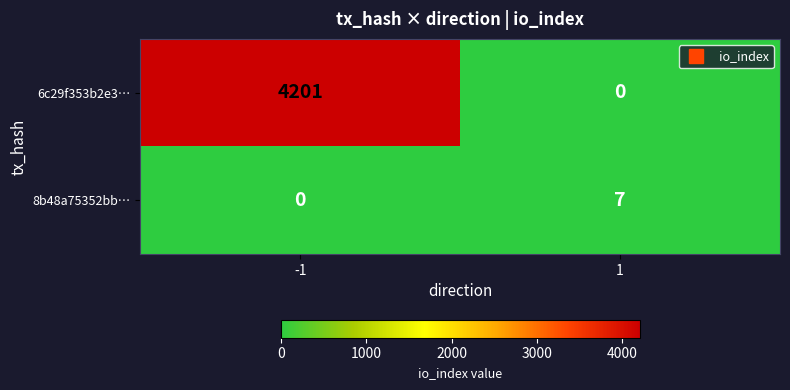

What is the approximate value of 6c29f353b2e3… at -1, to the nearest 100?

4200